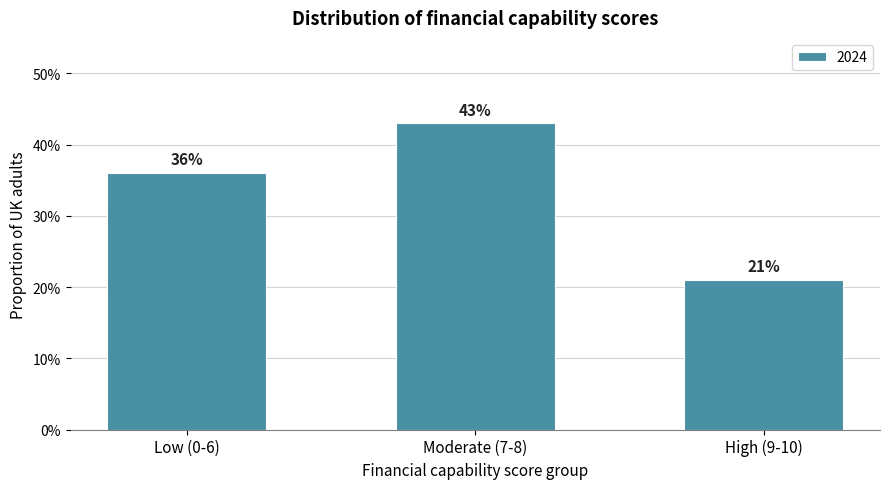

Are the bars horizontal?

No